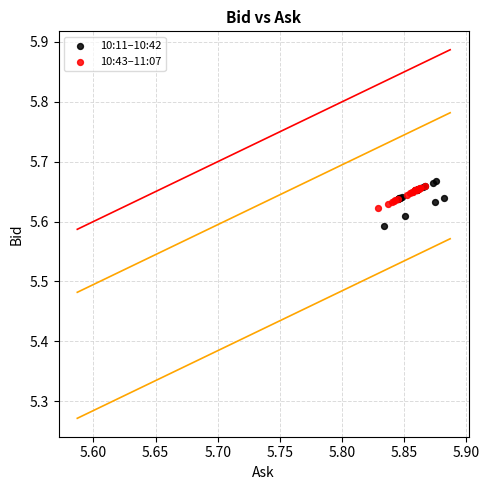

Which series contains the lowest Y value?

10:11–10:42